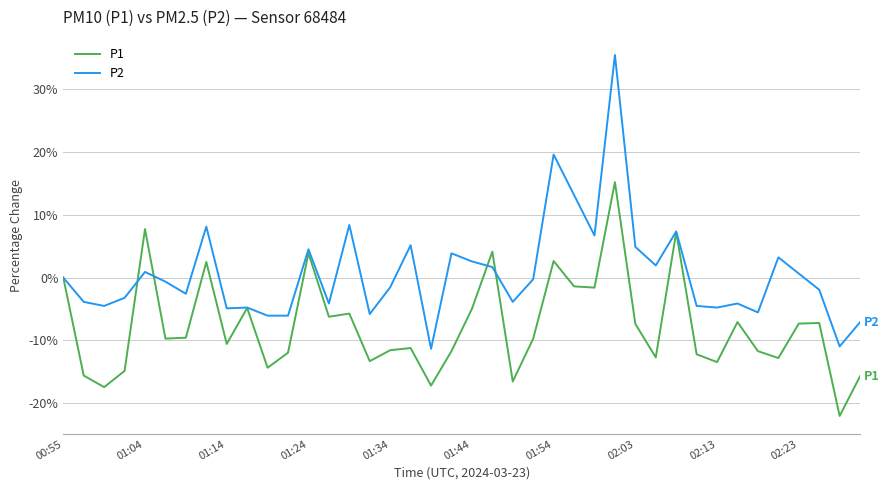

Which series has the largest total across all categories?

P2